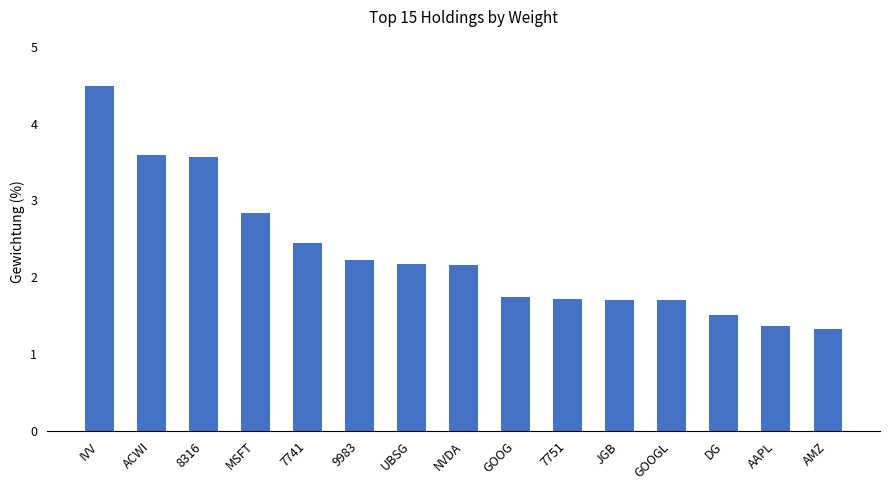

What is the change in value from NVDA to GOOG?

-0.4